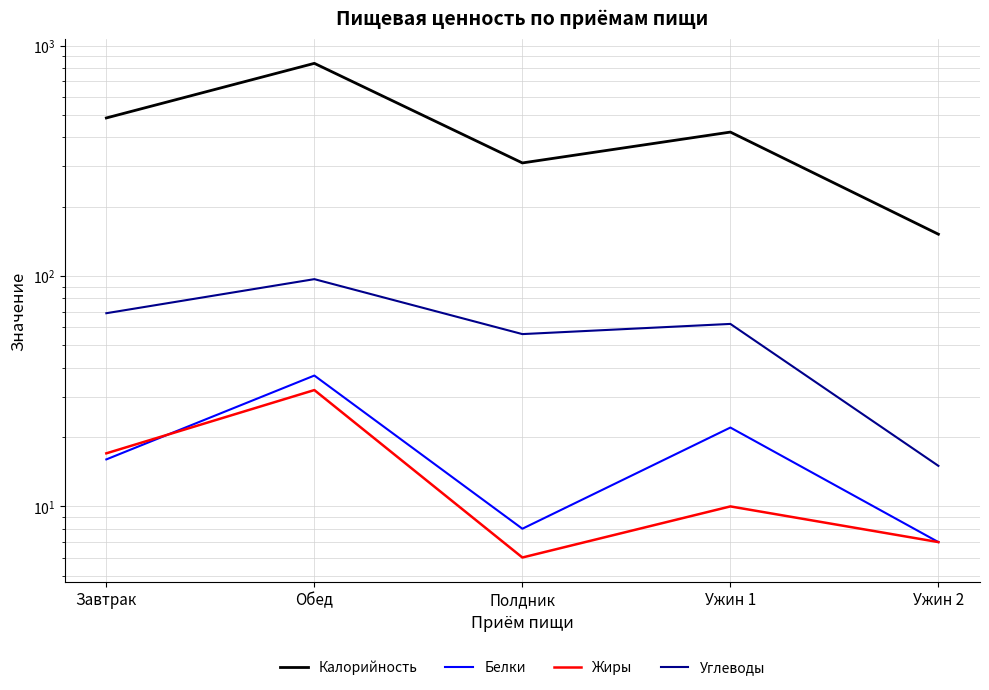

What is the lowest value of the Белки series?

7